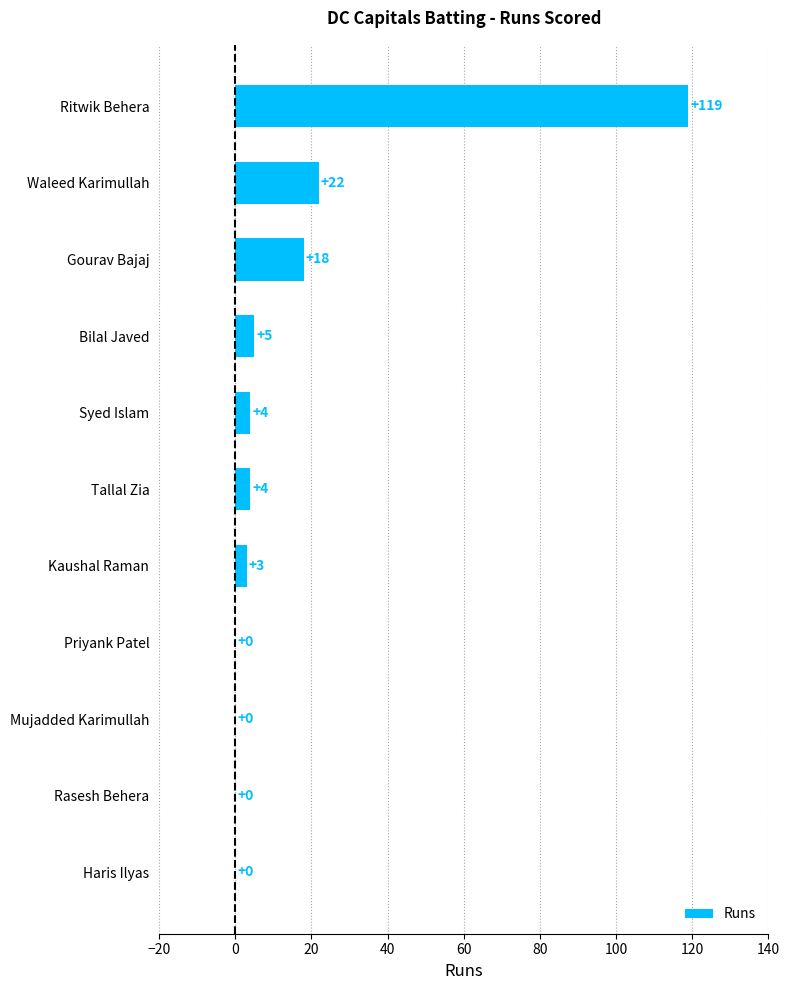

What is the greatest value displayed?

119